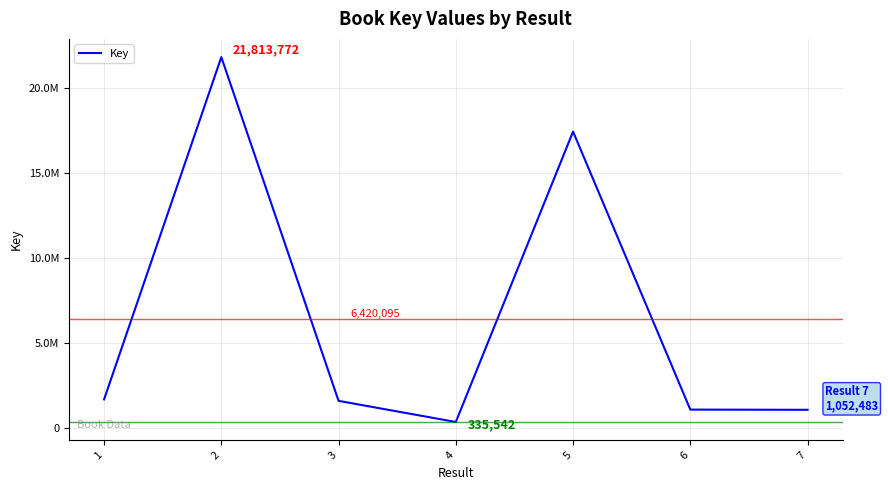

Where is the data nearest to the value 11074657?

5